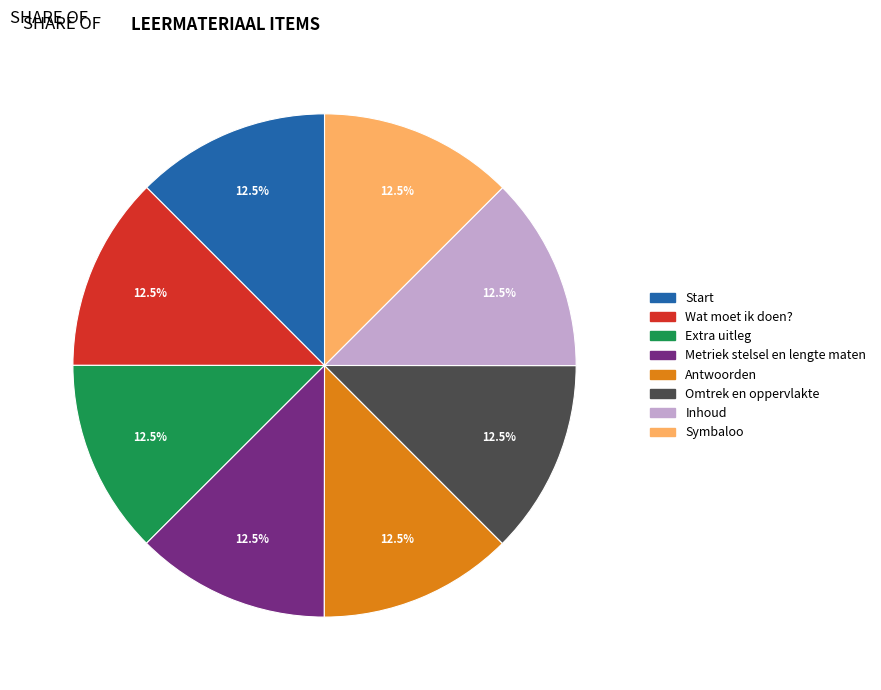

Does any single category account for the majority?

No